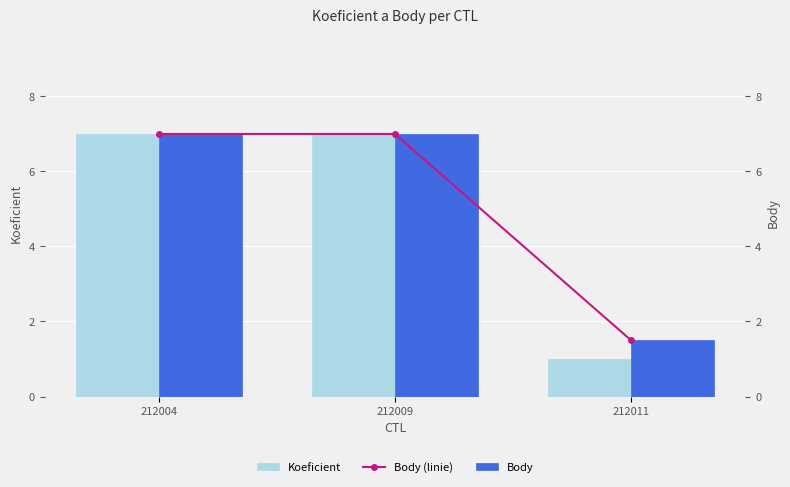

What is the difference between the maximum and minimum values in the Koeficient series?

6.0